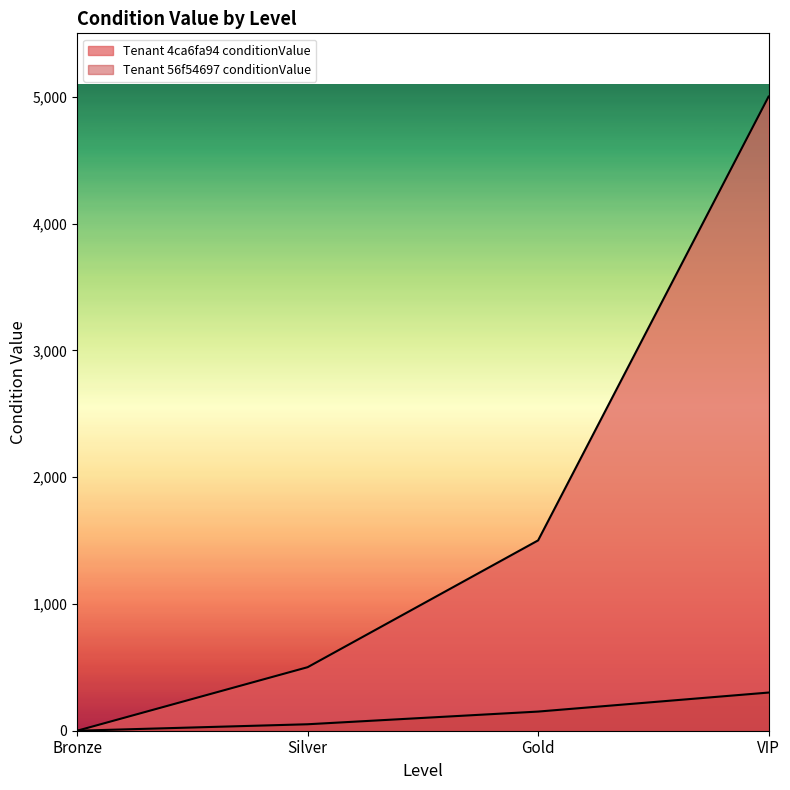

What is the difference between the second highest and minimum values in the Tenant 4ca6fa94 conditionValue series?

1501